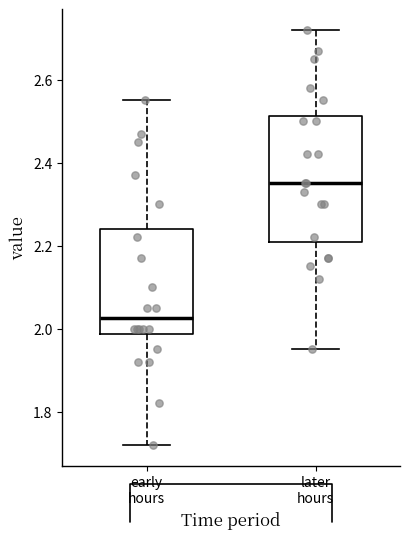

Which box has the lowest median line?

early hours